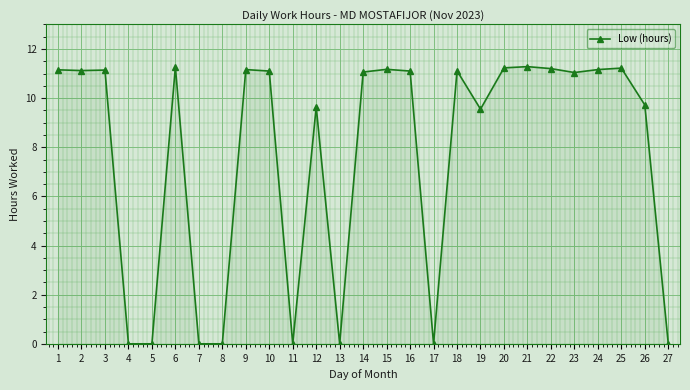

What is the difference between the values at 17 and 22?

11.2